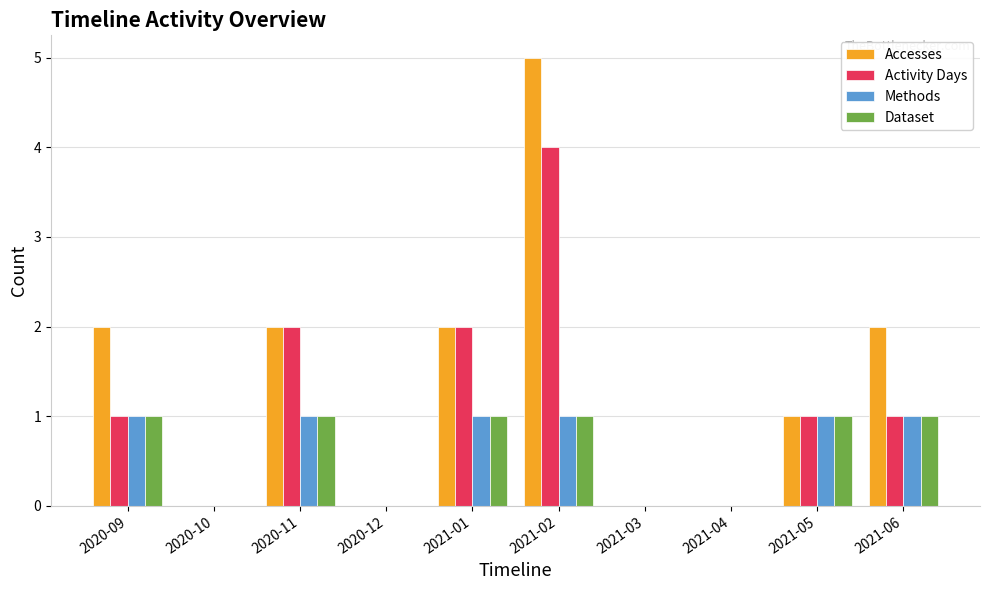

What is the greatest value displayed?

5